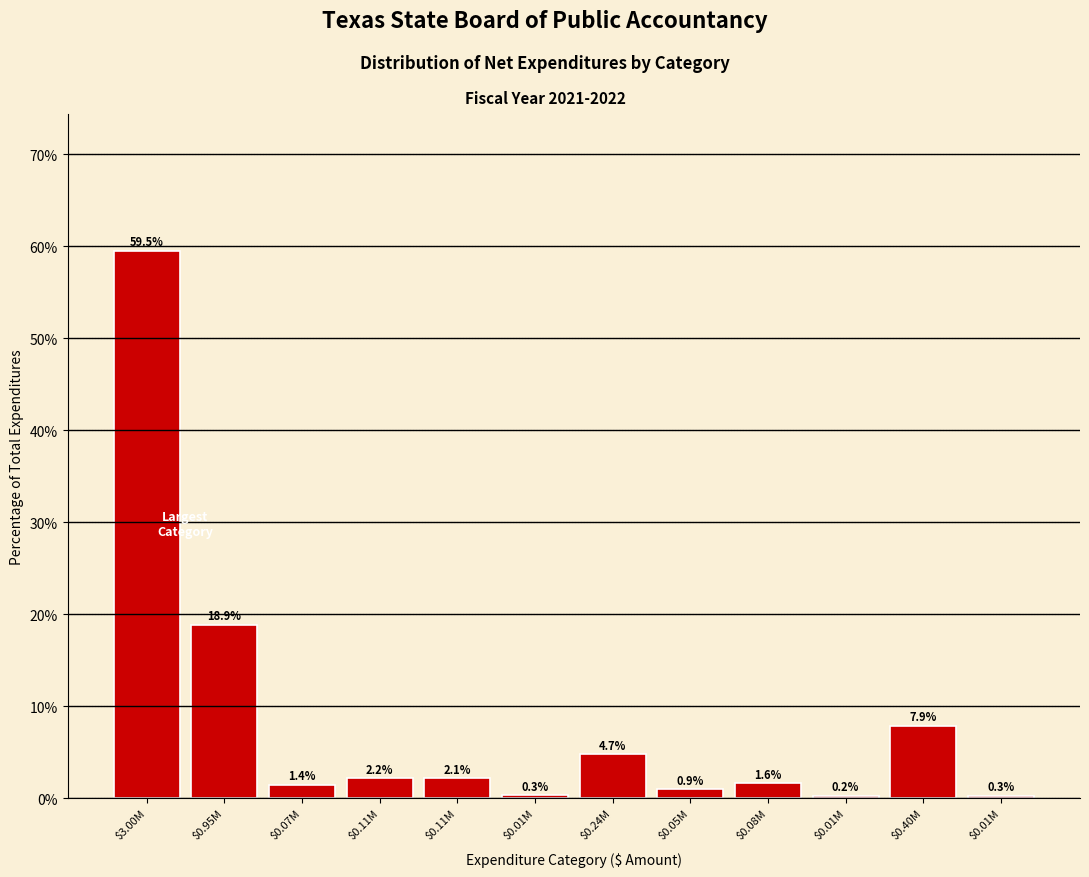

How many values exceed 2?

6